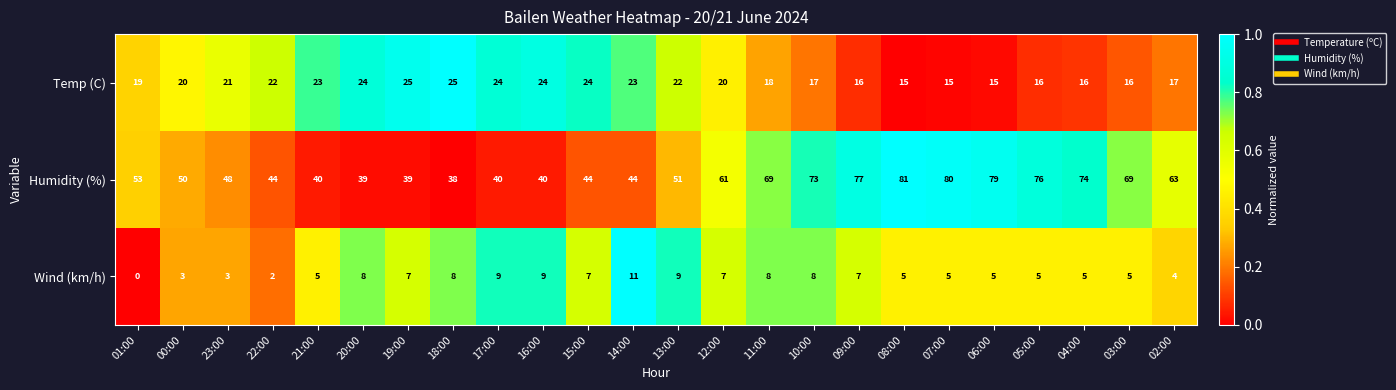

Rank the series by their average value, from lowest to highest.

Wind (km/h), Temp (C), Humidity (%)